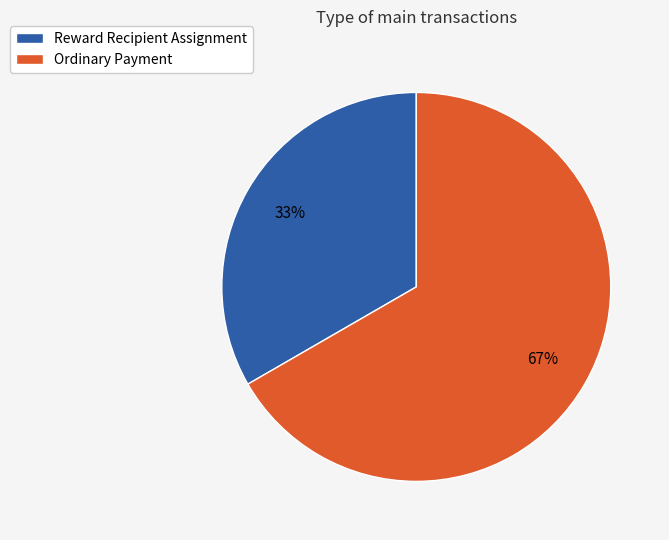

Count the number of slices in the pie.

2